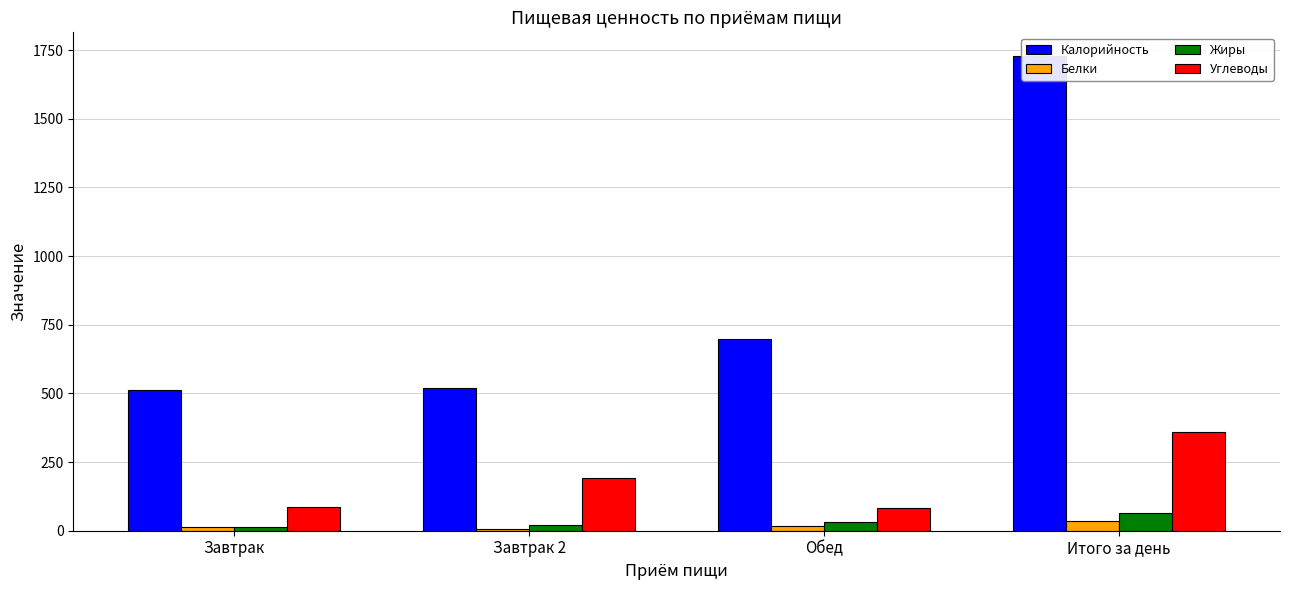

What is the difference between the highest and lowest values at Итого за день?

1691